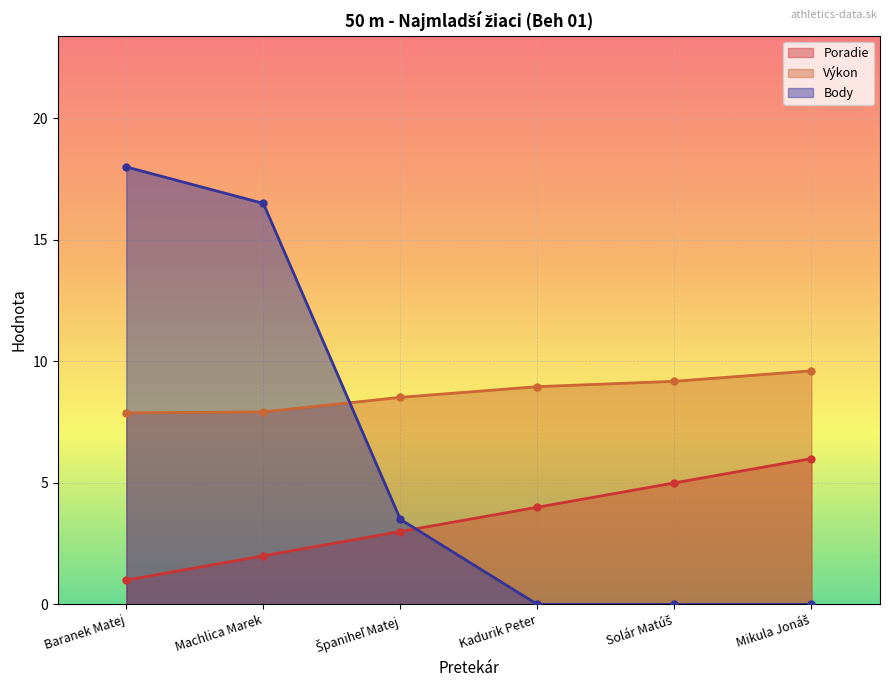

Reading right to left, what are all the values shown in this chart?

Poradie: Mikula Jonáš=6.0	Solár Matúš=5.0	Kadurik Peter=4.0	Španiheľ Matej=3.0	Machlica Marek=2.0	Baranek Matej=1.0
Výkon: Mikula Jonáš=9.6	Solár Matúš=9.2	Kadurik Peter=9.0	Španiheľ Matej=8.5	Machlica Marek=7.9	Baranek Matej=7.9
Body: Mikula Jonáš=0.0	Solár Matúš=0.0	Kadurik Peter=0.0	Španiheľ Matej=3.5	Machlica Marek=16.5	Baranek Matej=18.0